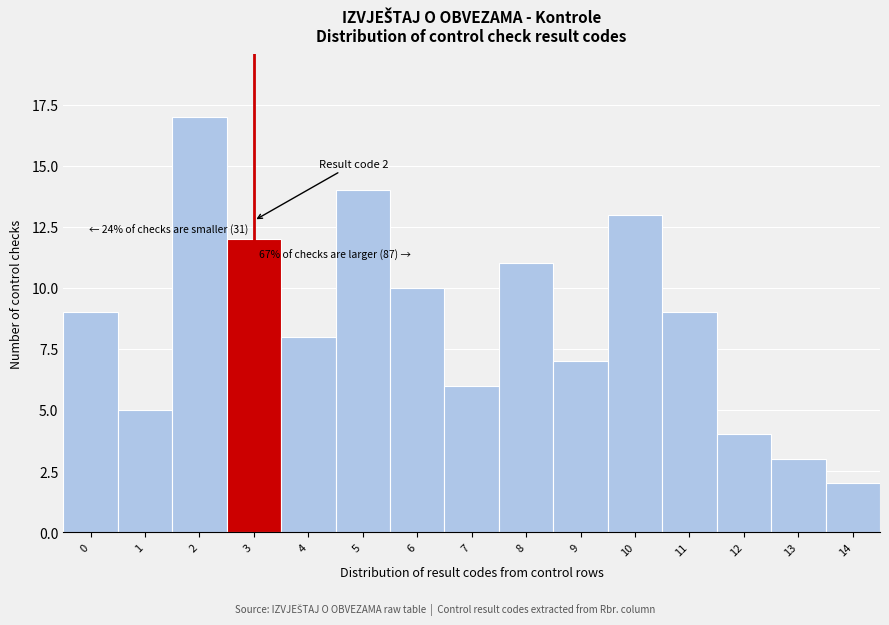

Reading right to left, transcribe all the data shown in this chart.

14=2	13=3	12=4	11=9	10=13	9=7	8=11	7=6	6=10	5=14	4=8	3=12	2=17	1=5	0=9